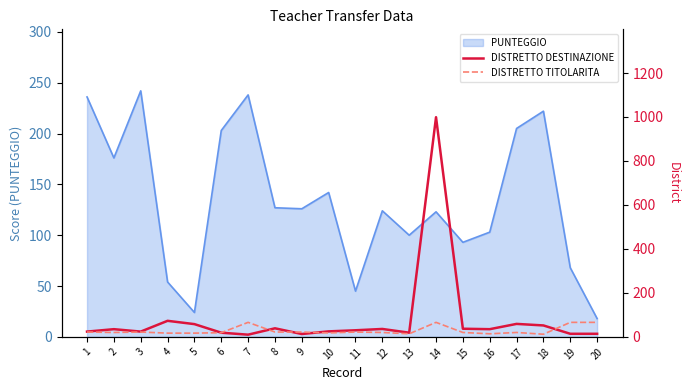

Is the value of DISTRETTO DESTINAZIONE at 7 greater than the value of DISTRETTO TITOLARITA at 7?

No